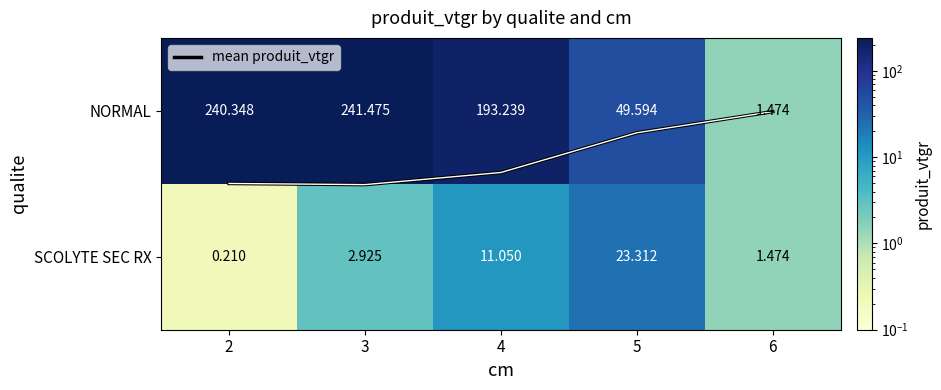

Where is SCOLYTE SEC RX nearest to the value 11?

4